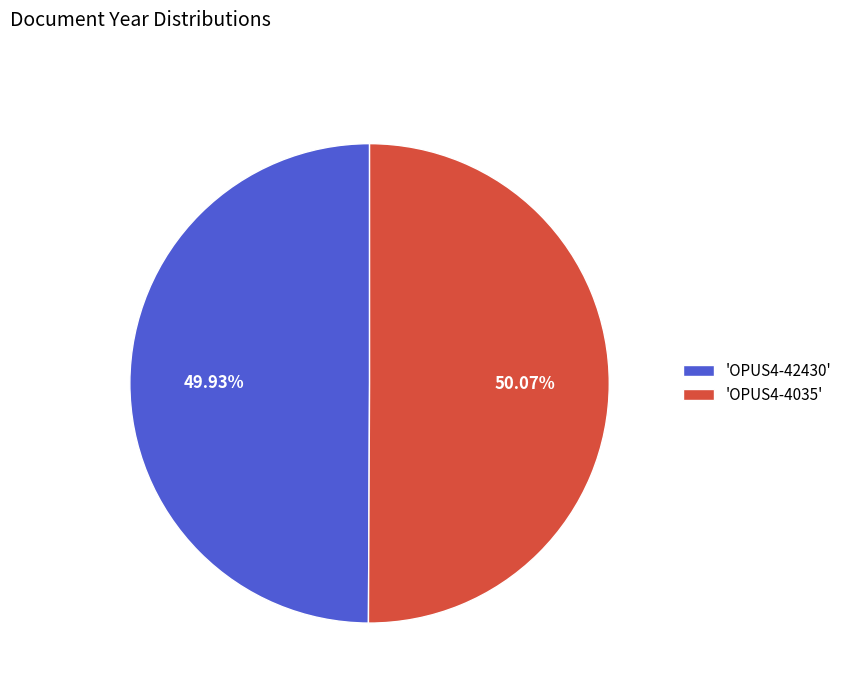

Is there a majority slice in this chart?

Yes